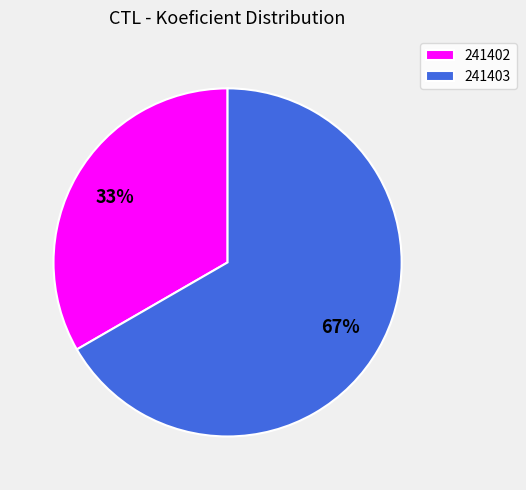

Does 241403 account for over 50% of the chart?

Yes